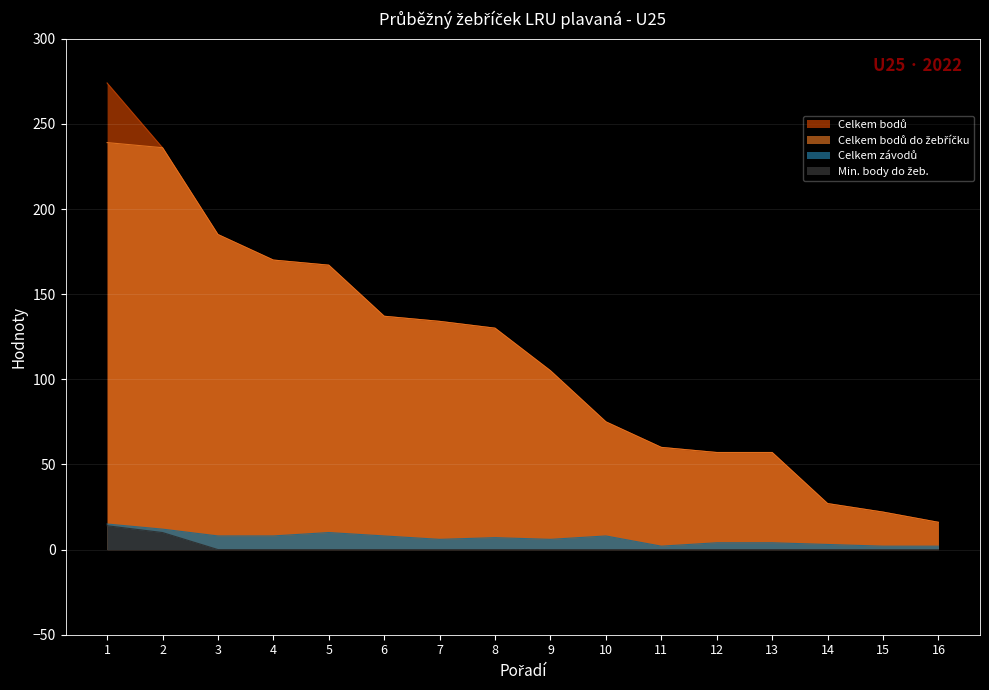

List the labels in order of Celkem bodů do žebříčku value, largest first.

1, 2, 3, 4, 5, 6, 7, 8, 9, 10, 11, 12, 13, 14, 15, 16